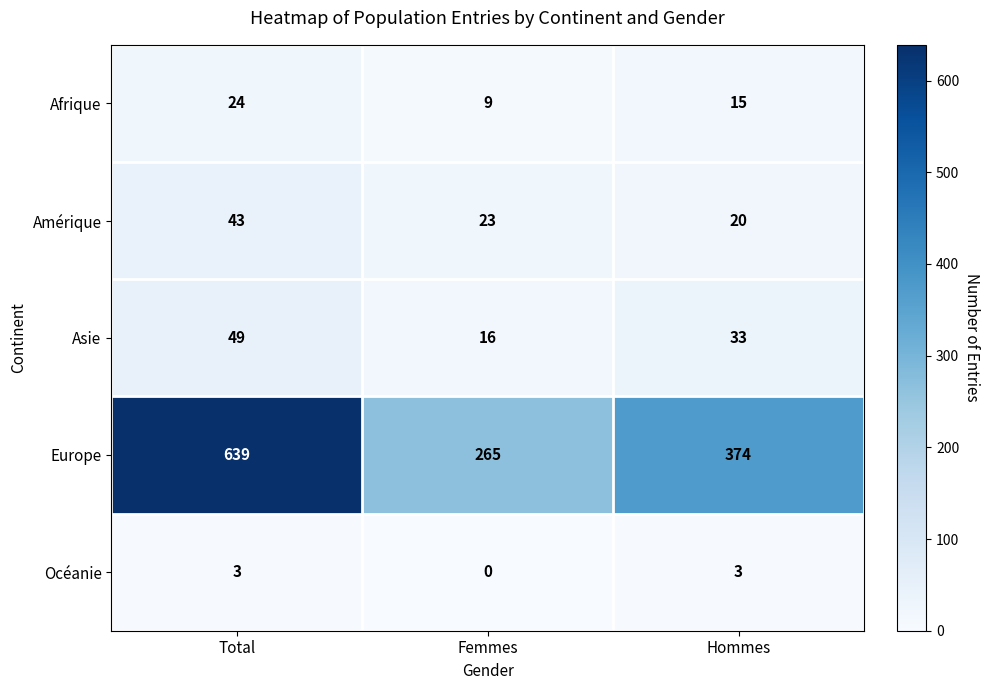

What is the difference between the Europe values at Hommes and Total?

265